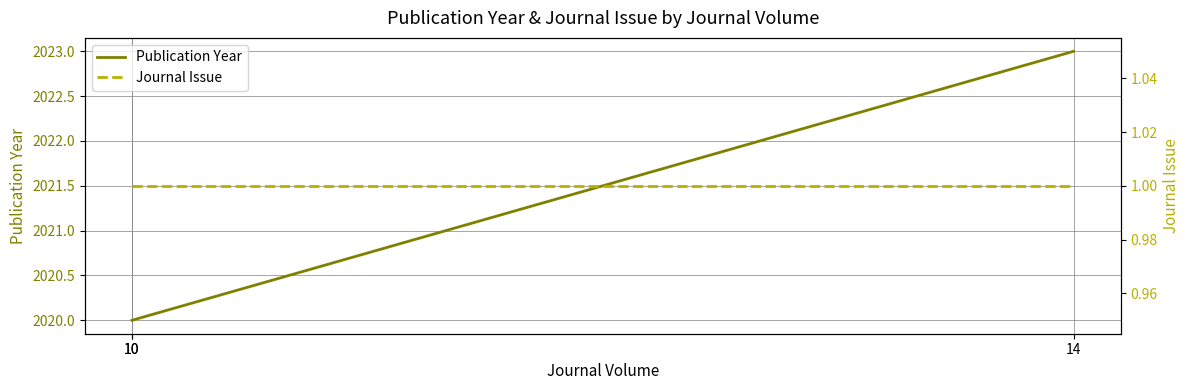

What is the total value across all series at 10?

2021